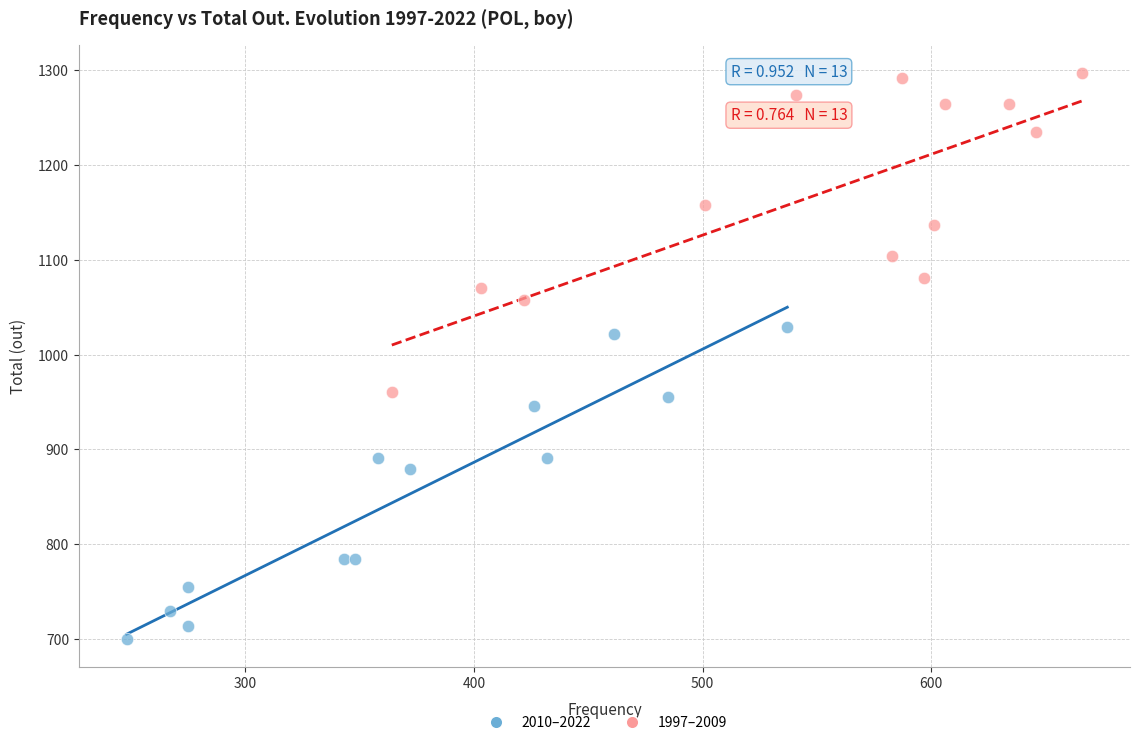

What are all the series names shown in the legend?

2010–2022, 1997–2009